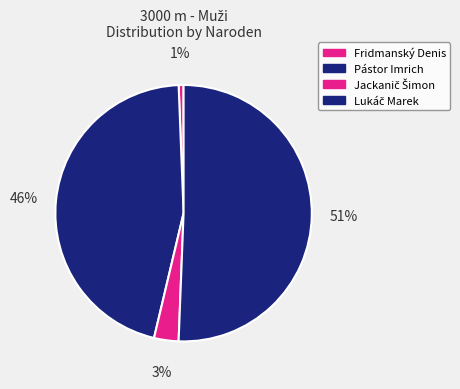

To the nearest percent, what is the combined percentage of Fridmanský Denis and Lukáč Marek?

51%